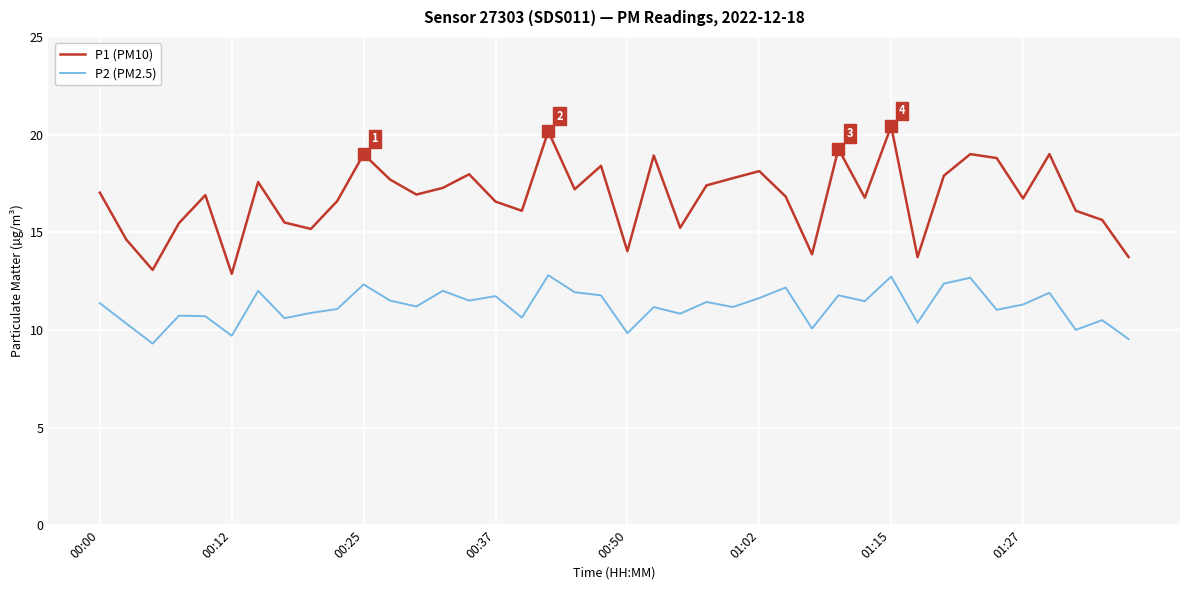

How many lines are shown in the chart?

2